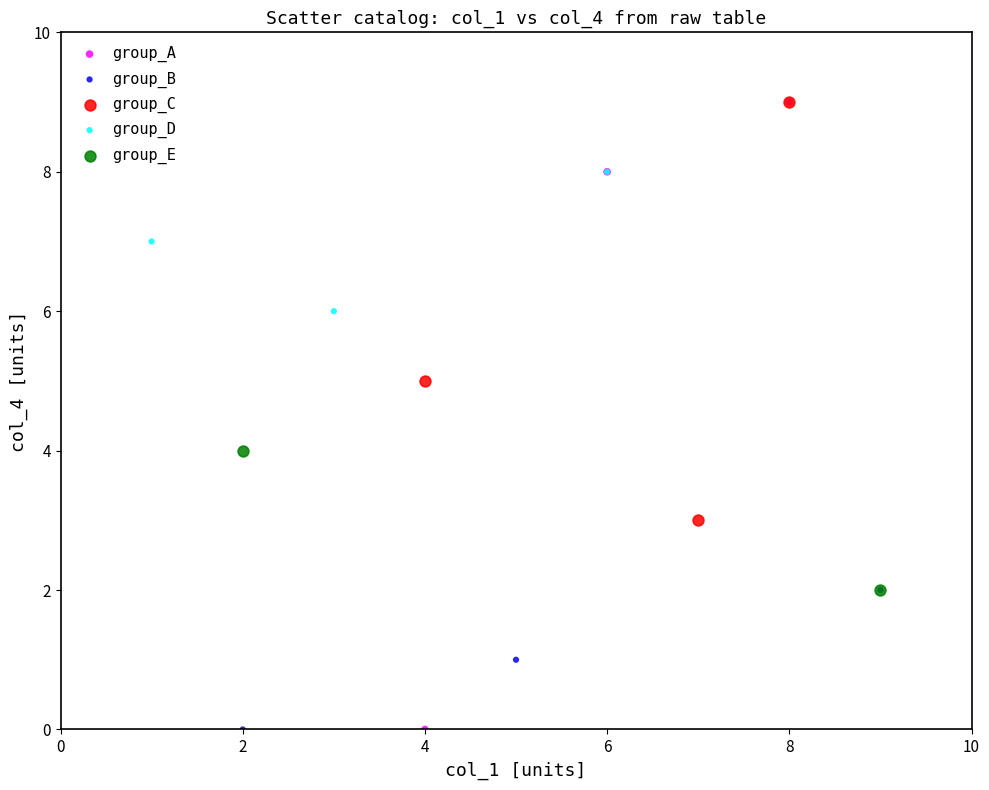

Which series has the widest spread of Y values?

group_A